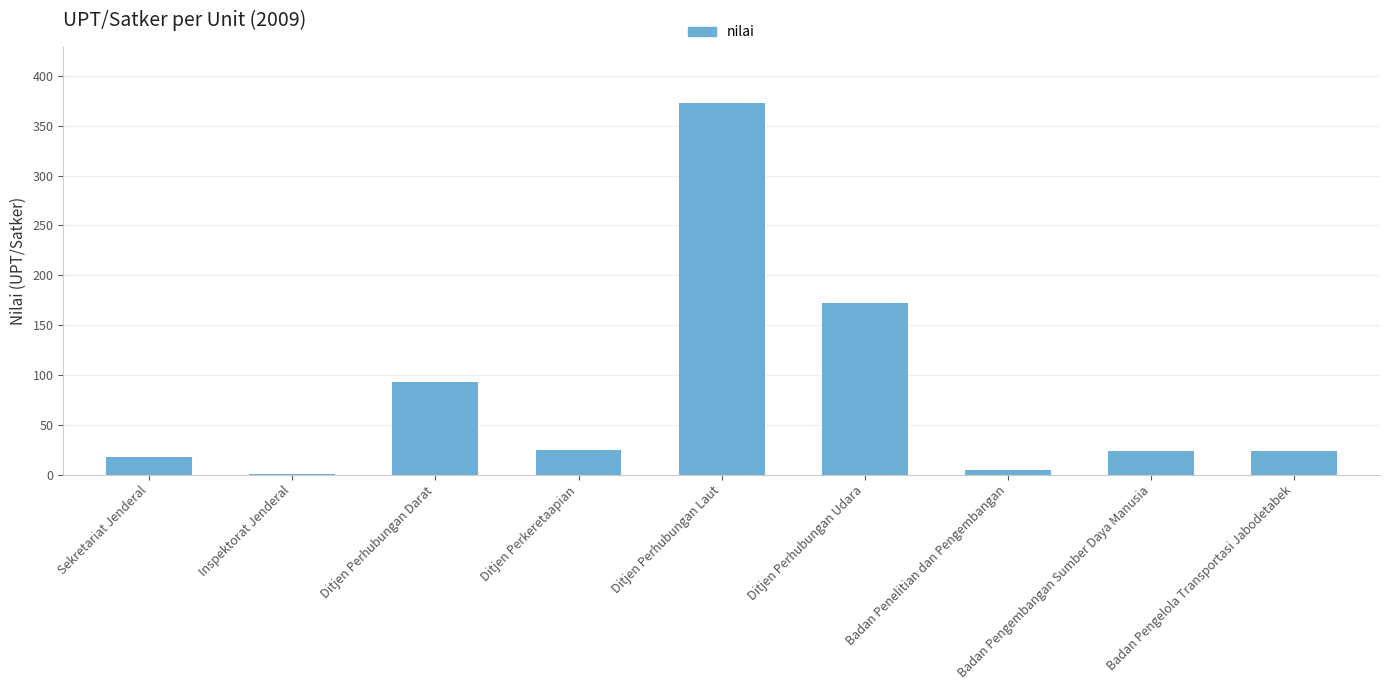

Where is the data nearest to the value 187?

Ditjen Perhubungan Udara